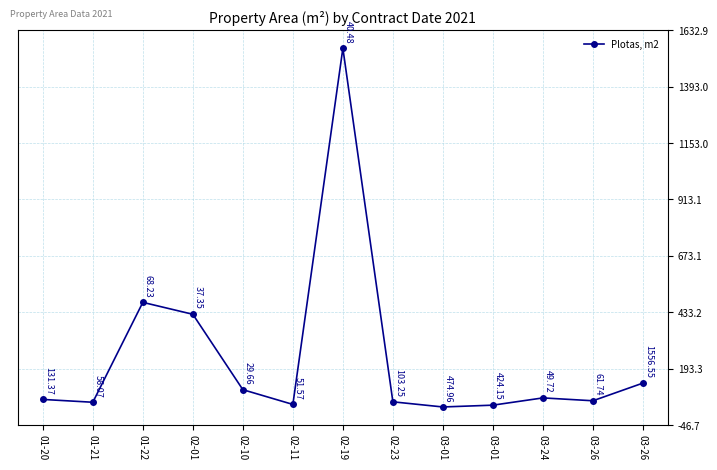

How many data points are less than 61?

6